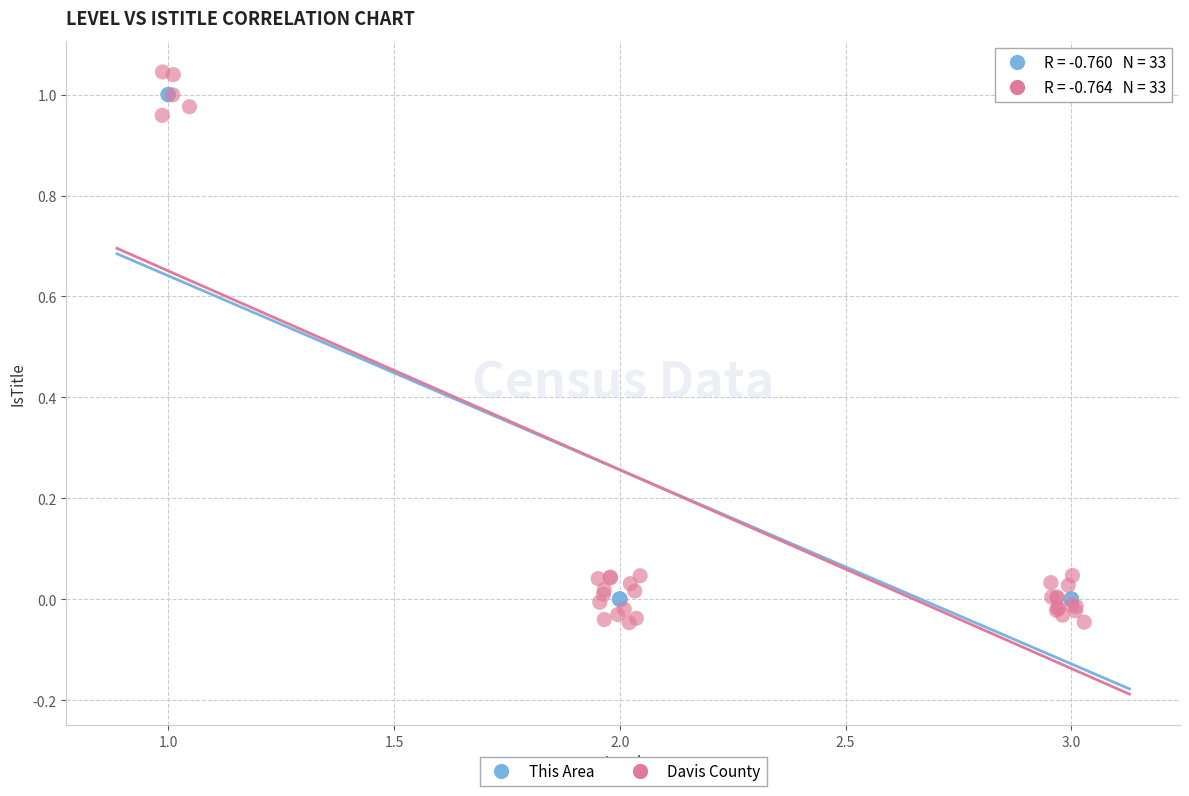

Which series has the largest Y range (max minus min)?

Davis County